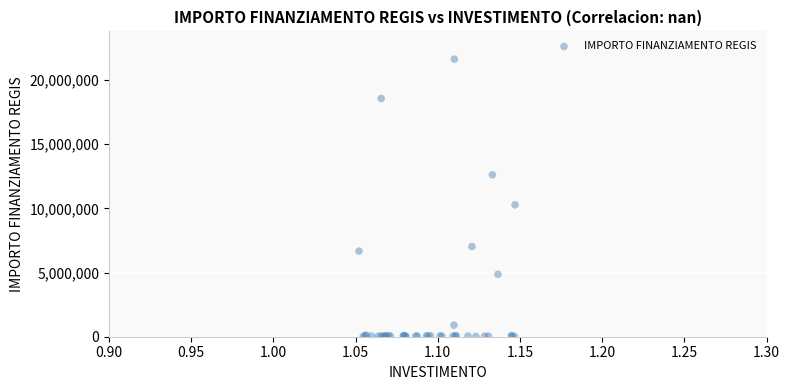

What Y value in the scatter plot is closest to 10820342?

10267188.0